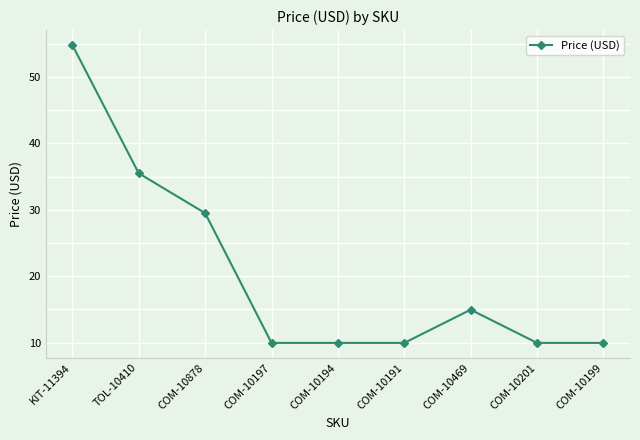

True or false: the data has more than 0 interior local peaks.

True